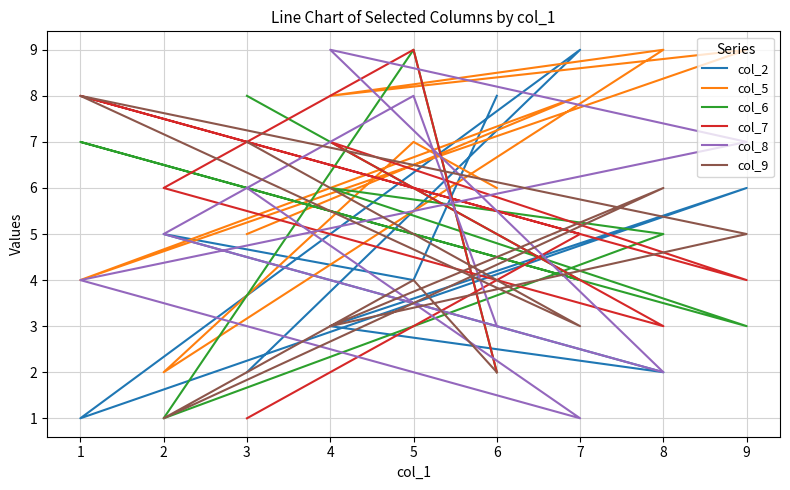

What are all the series names shown in the legend?

col_2, col_5, col_6, col_7, col_8, col_9